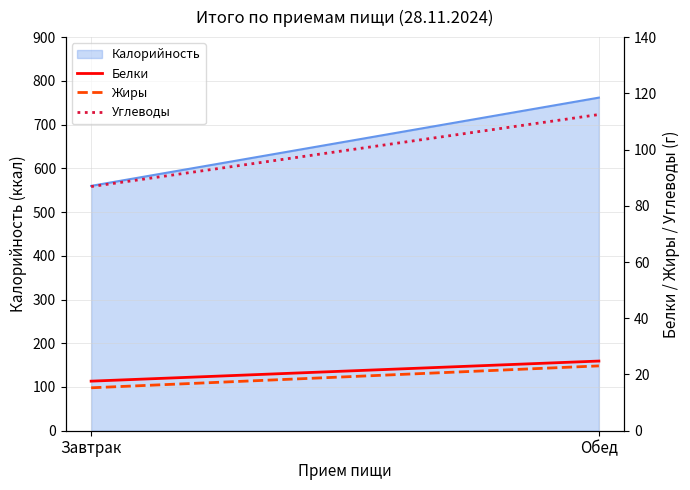

Which label corresponds to the largest value in the chart?

Обед